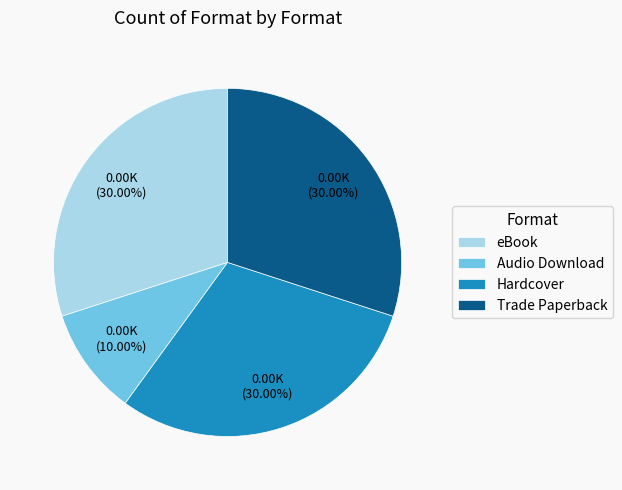

To the nearest percent, what percentage of the pie is Hardcover?

30%